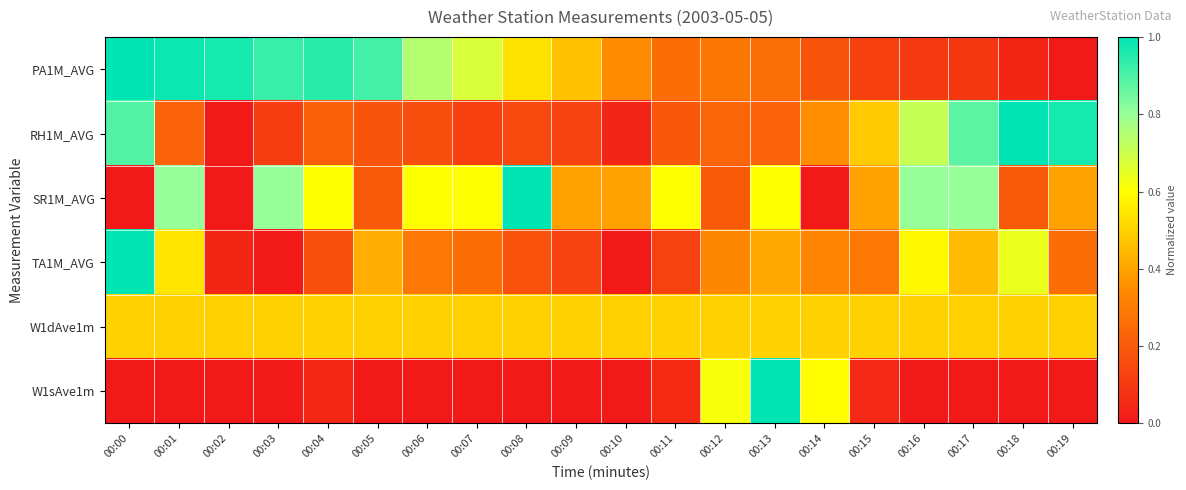

Reading left to right, transcribe all the data shown in this chart.

PA1M_AVG: 00:00=1.0	00:01=1.0	00:02=1.0	00:03=0.9	00:04=0.9	00:05=0.9	00:06=0.7	00:07=0.7	00:08=0.5	00:09=0.5	00:10=0.4	00:11=0.3	00:12=0.3	00:13=0.3	00:14=0.2	00:15=0.1	00:16=0.1	00:17=0.1	00:18=0.0	00:19=0.0
RH1M_AVG: 00:00=0.9	00:01=0.2	00:02=0.0	00:03=0.1	00:04=0.2	00:05=0.2	00:06=0.2	00:07=0.1	00:08=0.1	00:09=0.1	00:10=0.0	00:11=0.2	00:12=0.2	00:13=0.2	00:14=0.4	00:15=0.5	00:16=0.7	00:17=0.9	00:18=1.0	00:19=1.0
SR1M_AVG: 00:00=0.0	00:01=0.8	00:02=0.0	00:03=0.8	00:04=0.6	00:05=0.2	00:06=0.6	00:07=0.6	00:08=1.0	00:09=0.4	00:10=0.4	00:11=0.6	00:12=0.2	00:13=0.6	00:14=0.0	00:15=0.4	00:16=0.8	00:17=0.8	00:18=0.2	00:19=0.4
TA1M_AVG: 00:00=1.0	00:01=0.5	00:02=0.0	00:03=0.0	00:04=0.2	00:05=0.4	00:06=0.3	00:07=0.3	00:08=0.2	00:09=0.1	00:10=0.0	00:11=0.1	00:12=0.3	00:13=0.4	00:14=0.3	00:15=0.3	00:16=0.6	00:17=0.5	00:18=0.6	00:19=0.3
W1dAve1m: 00:00=0.5	00:01=0.5	00:02=0.5	00:03=0.5	00:04=0.5	00:05=0.5	00:06=0.5	00:07=0.5	00:08=0.5	00:09=0.5	00:10=0.5	00:11=0.5	00:12=0.5	00:13=0.5	00:14=0.5	00:15=0.5	00:16=0.5	00:17=0.5	00:18=0.5	00:19=0.5
W1sAve1m: 00:00=0.0	00:01=0.0	00:02=0.0	00:03=0.0	00:04=0.0	00:05=0.0	00:06=0.0	00:07=0.0	00:08=0.0	00:09=0.0	00:10=0.0	00:11=0.1	00:12=0.6	00:13=1.0	00:14=0.6	00:15=0.0	00:16=0.0	00:17=0.0	00:18=0.0	00:19=0.0